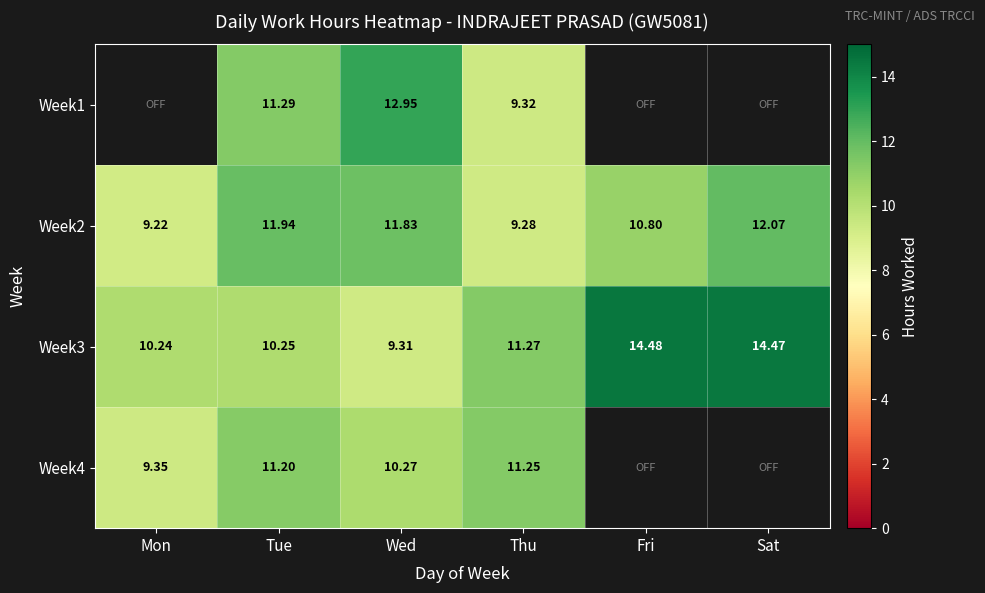

Is it true that Week4 equals 10.3 at Wed?

True